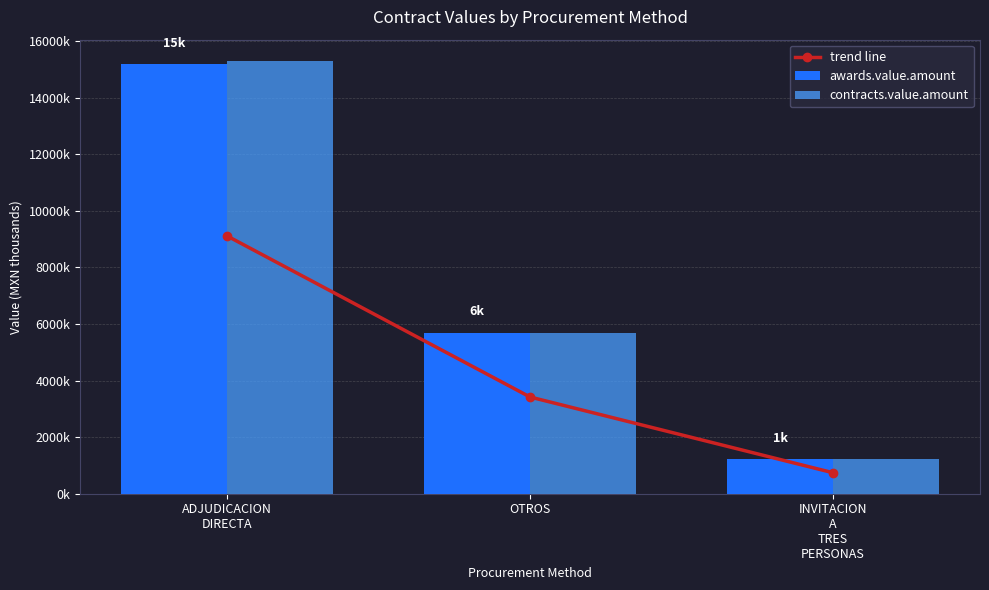

How many data points in awards.value.amount are less than 5697?

1